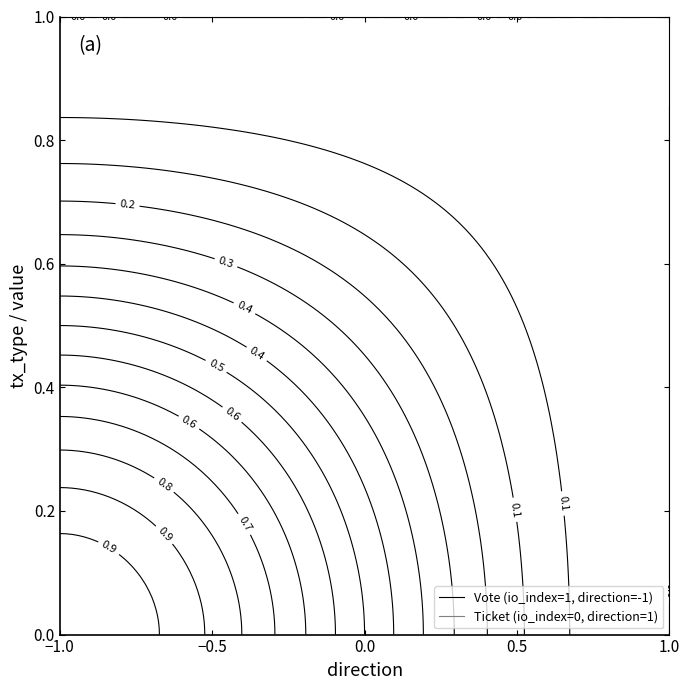

True or false: Ticket has a value of 5.5 at value.

False